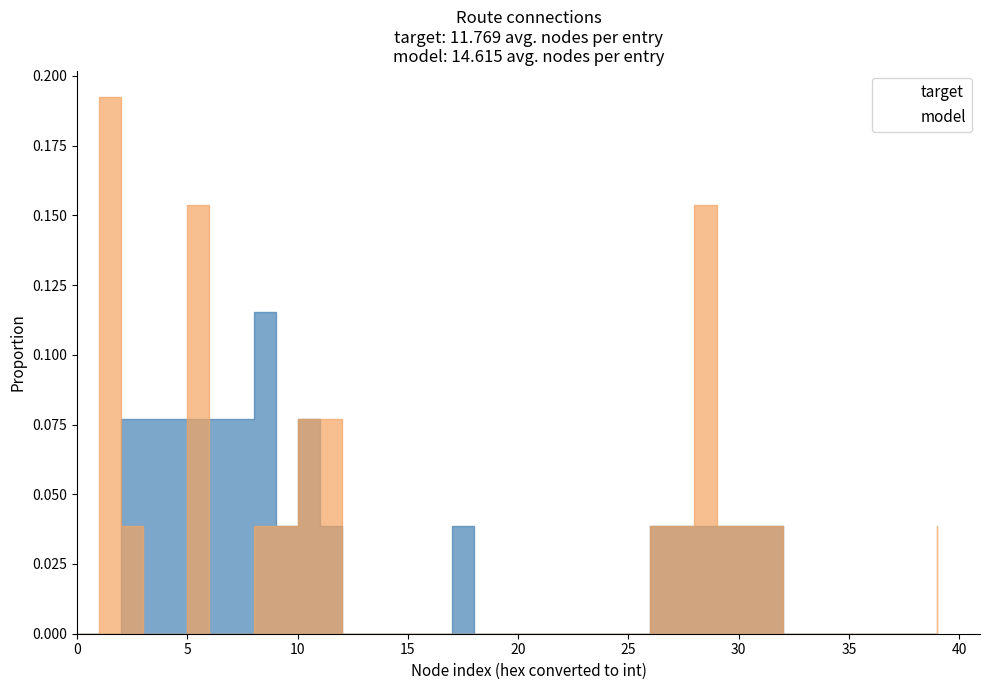

True or false: model has more than 2 interior local peaks.

True